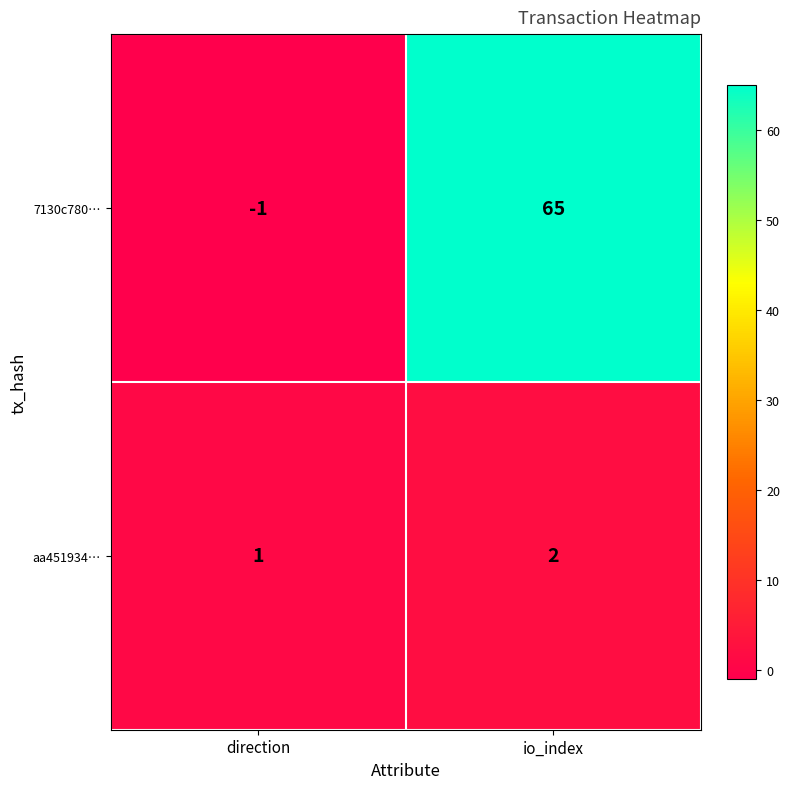

What is the sum of the 7130c780… values at io_index and direction?

64